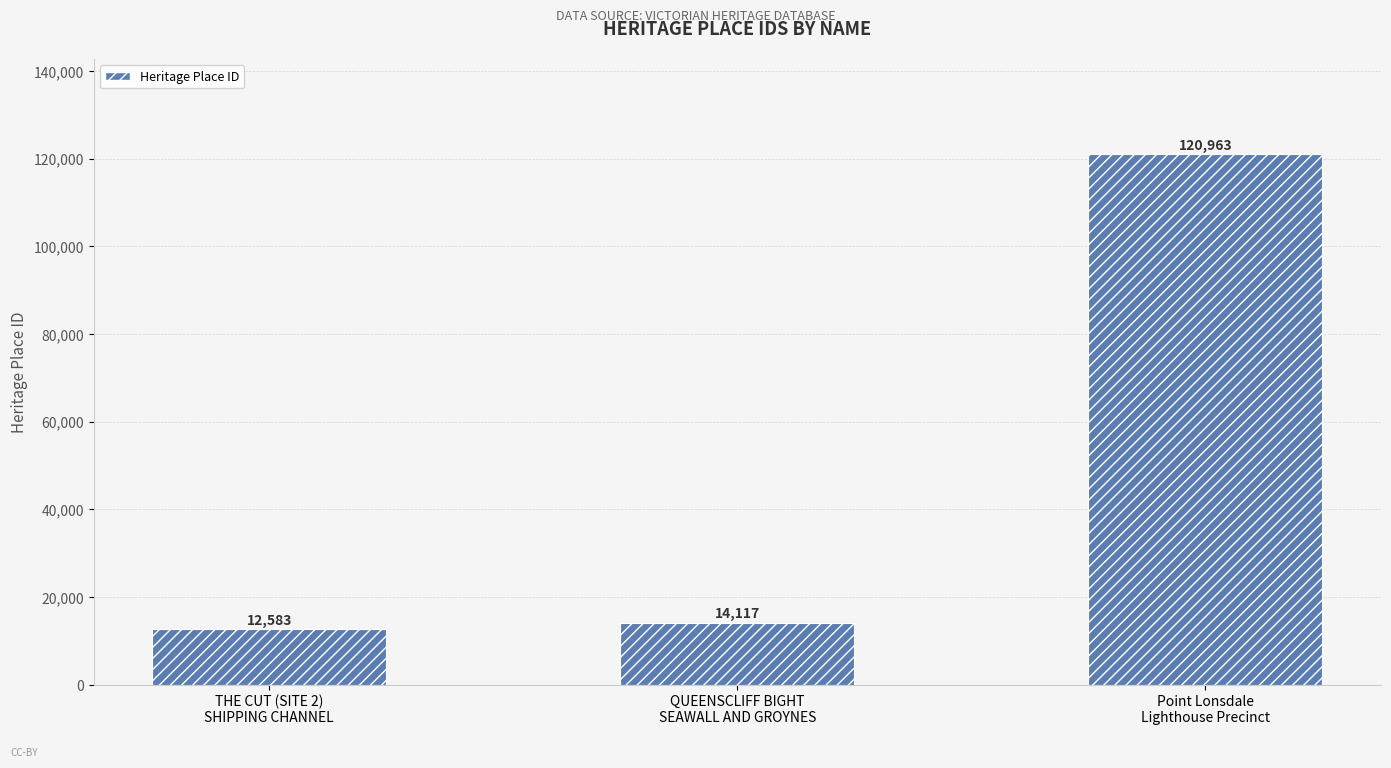

Between THE CUT (SITE 2)
SHIPPING CHANNEL and Point Lonsdale
Lighthouse Precinct, which is larger?

Point Lonsdale
Lighthouse Precinct